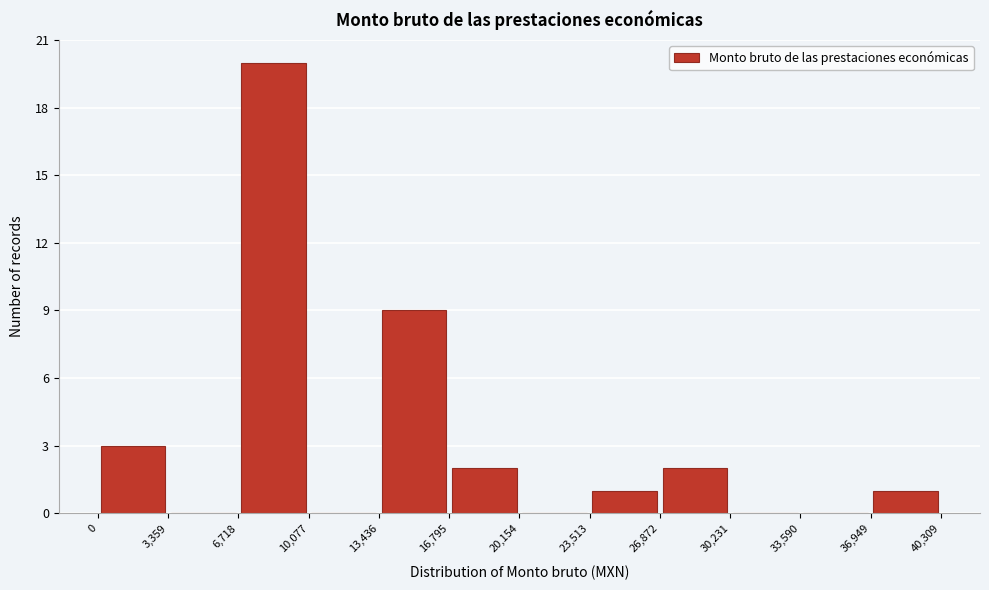

Reading left to right, list every bar in this chart as the range it spans on the x-axis followed by its height. The values are not printed on the chart, so give them approximately, as read against the axis.

0 to 3,359: 3
3,359 to 6,718: 0
6,718 to 10,077: 20
10,077 to 13,436: 0
13,436 to 16,795: 9
16,795 to 20,154: 2
20,154 to 23,513: 0
23,513 to 26,872: 1
26,872 to 30,231: 2
30,231 to 33,590: 0
33,590 to 36,949: 0
36,949 to 40,309: 1